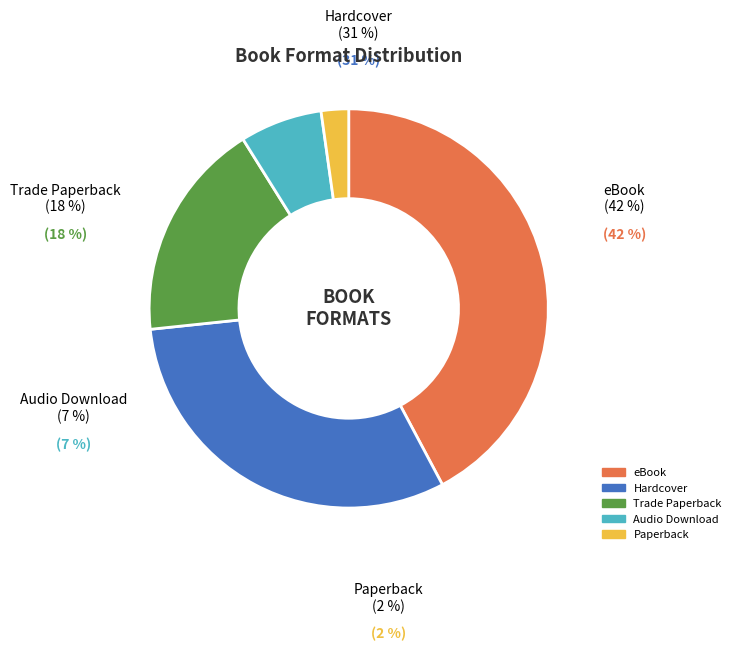

What is the smallest slice in the pie chart?

Paperback